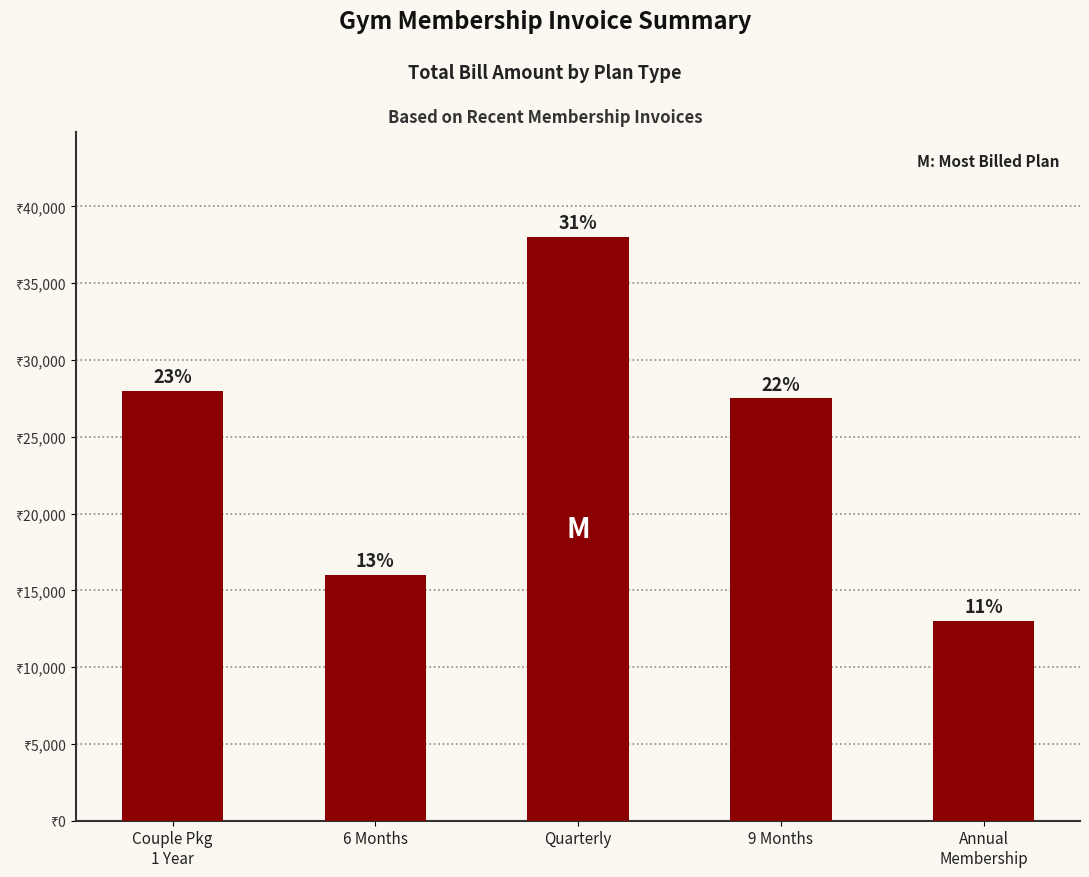

Does the chart contain stacked bars?

No